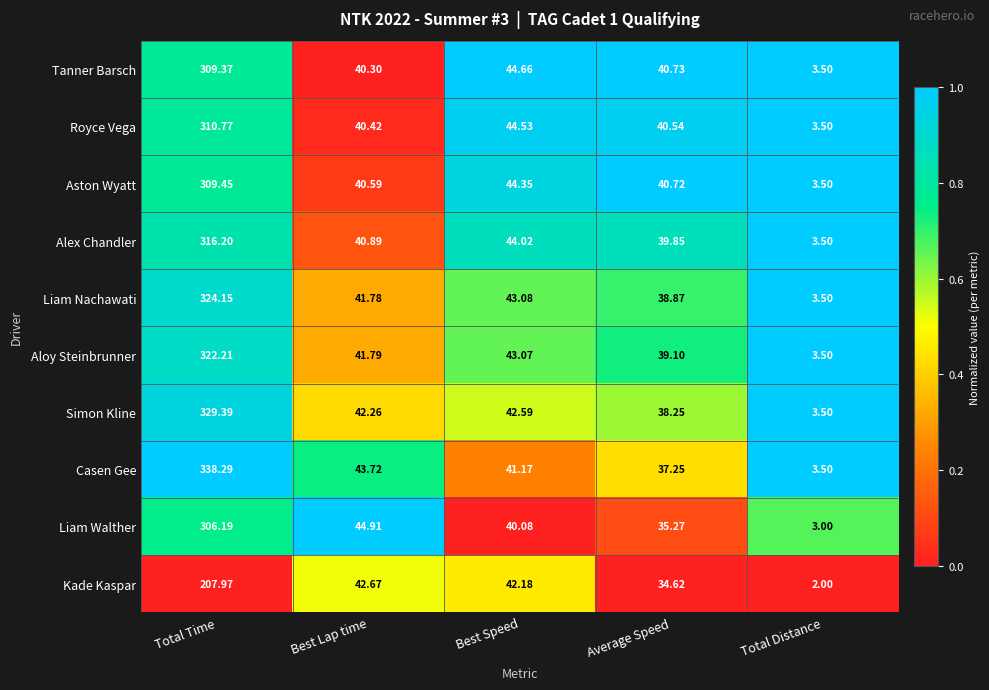

Which series has the widest spread of values?

Casen Gee